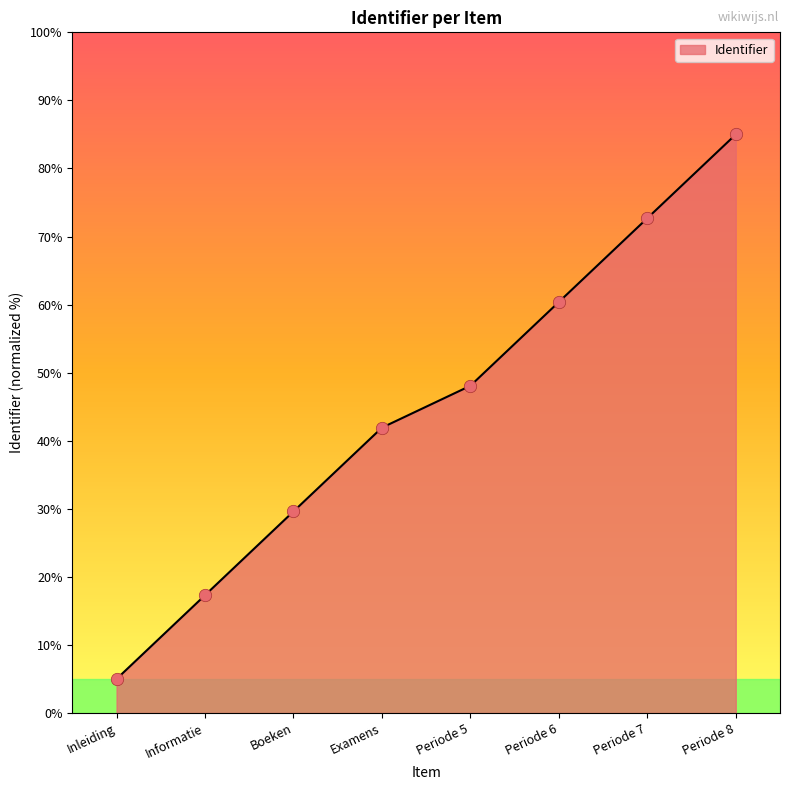

Between Boeken and Periode 6, which is larger?

Periode 6